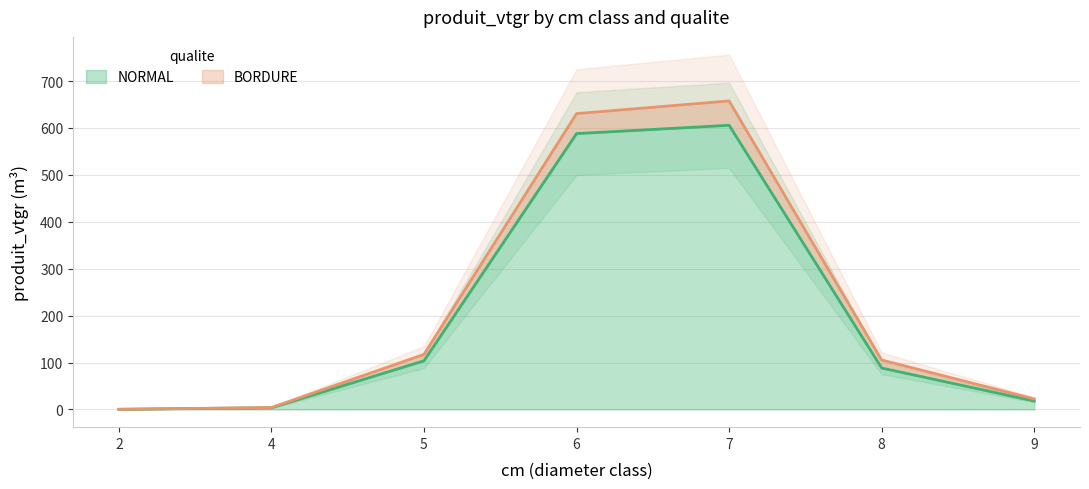

Reading right to left, list all the values displayed in this chart.

NORMAL: 18.0	88.3	605.7	588.0	103.7	3.5	0.3
BORDURE: 22.4	105.3	657.7	630.6	117.3	4.1	0.3